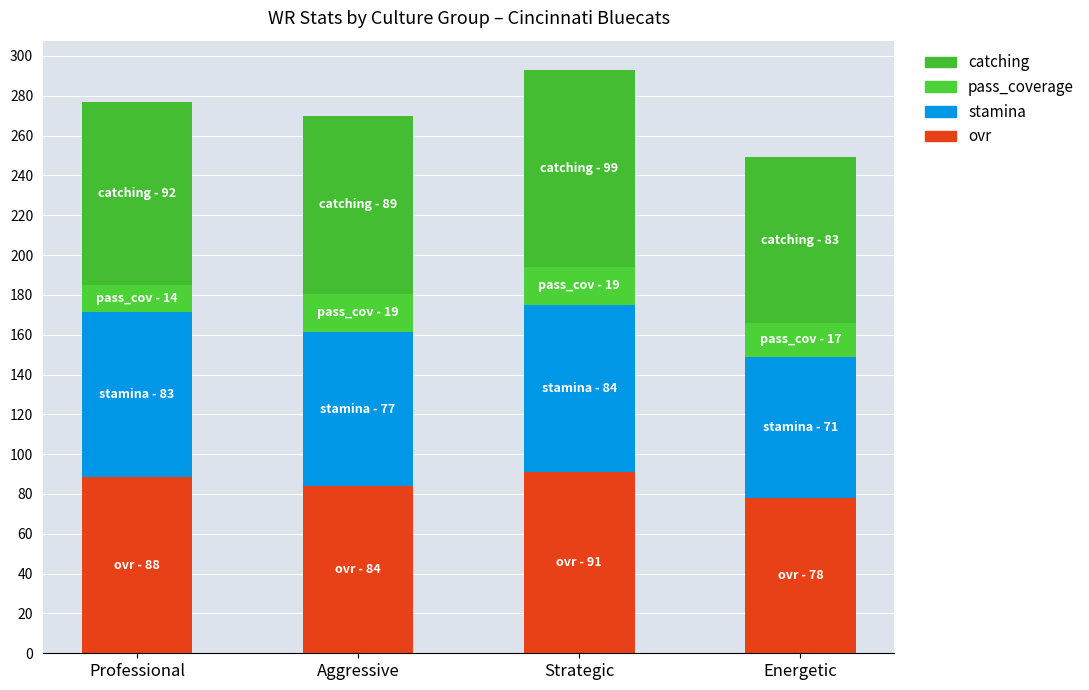

What is the sum of the ovr values at Energetic and Strategic?

169.0